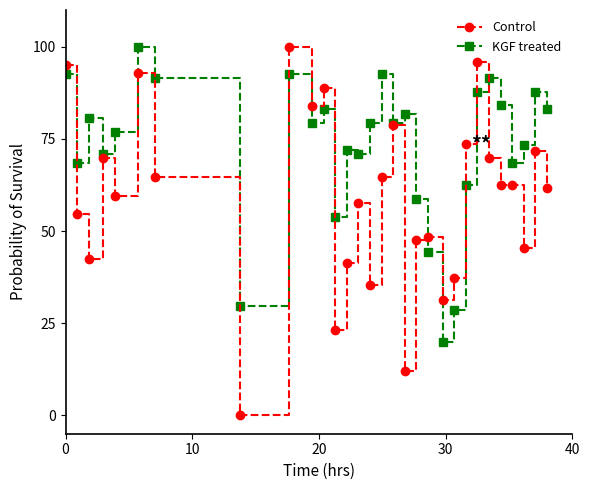

List the series in order of their overall mean, highest first.

KGF treated, Control